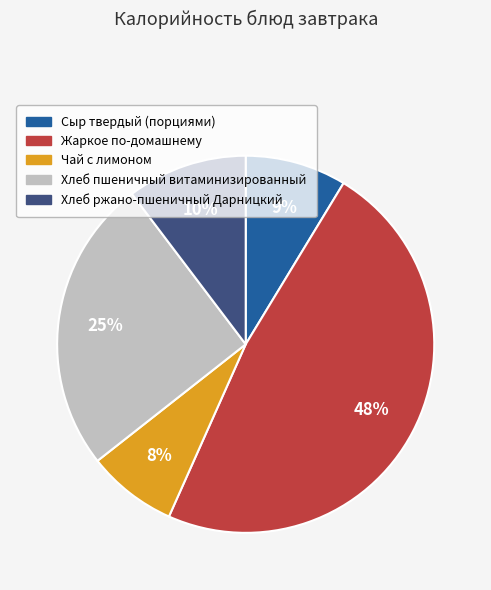

Count the number of slices in the pie.

5